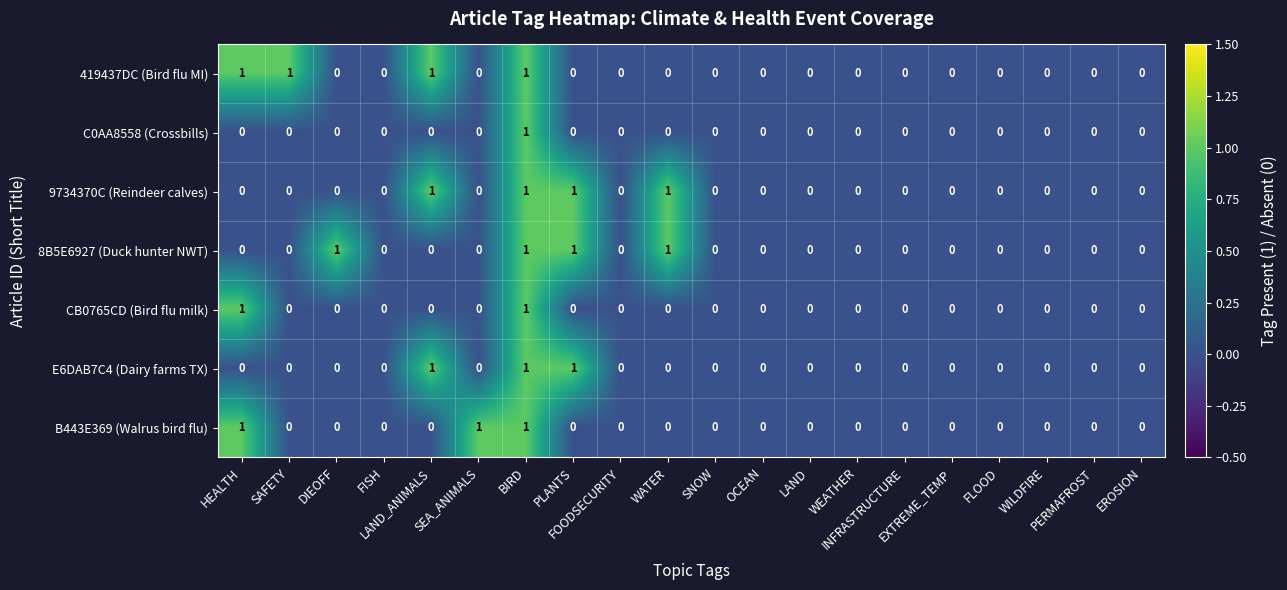

How many C0AA8558 (Crossbills) values are between 0 and 1?

20